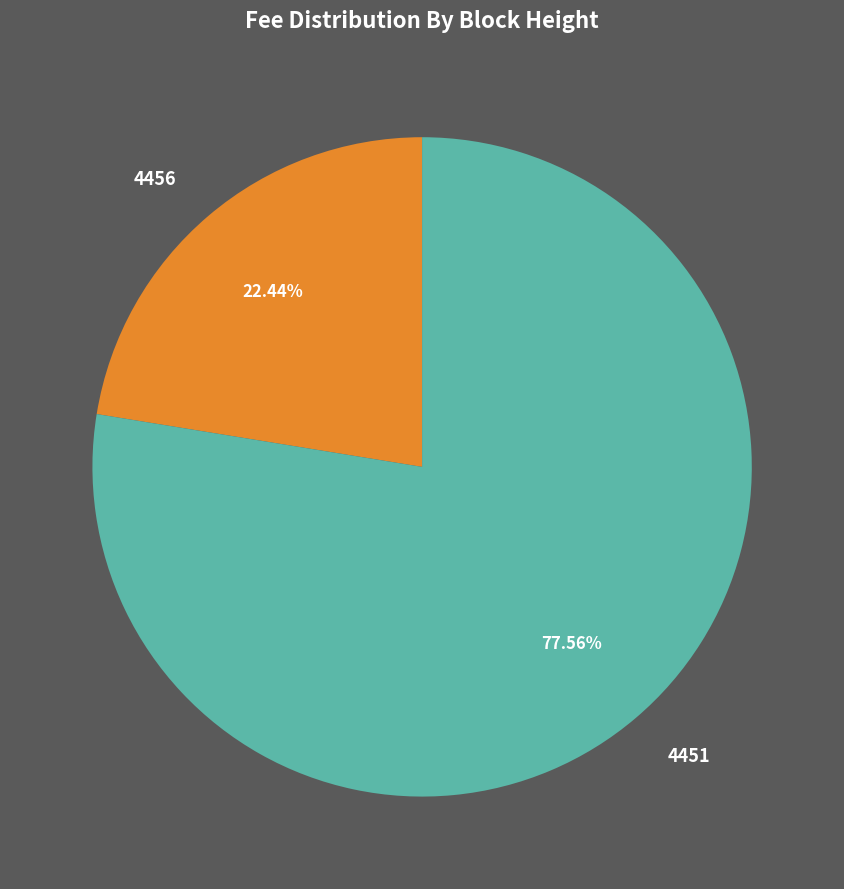

Does 4456 account for over 50% of the chart?

No